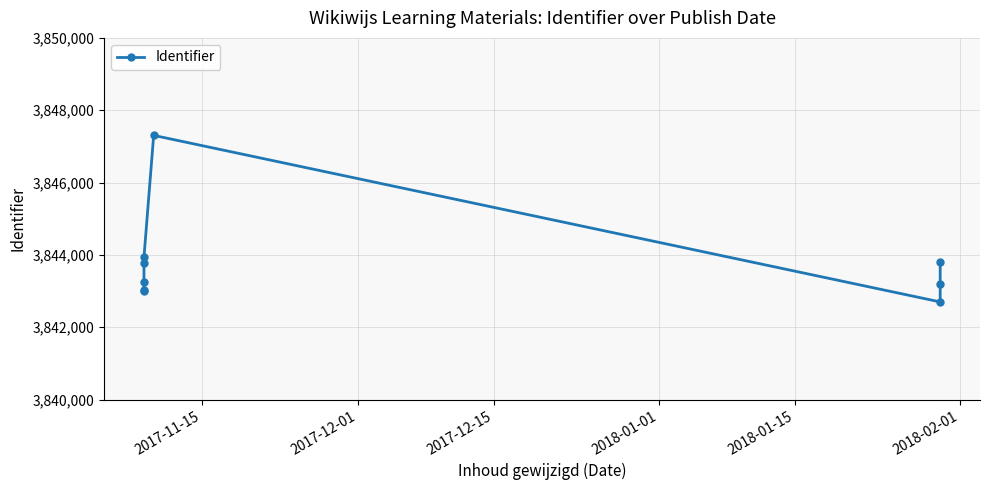

What is the ratio of the value at 2018-01-01 to the value at 2018-01-15?

1.0